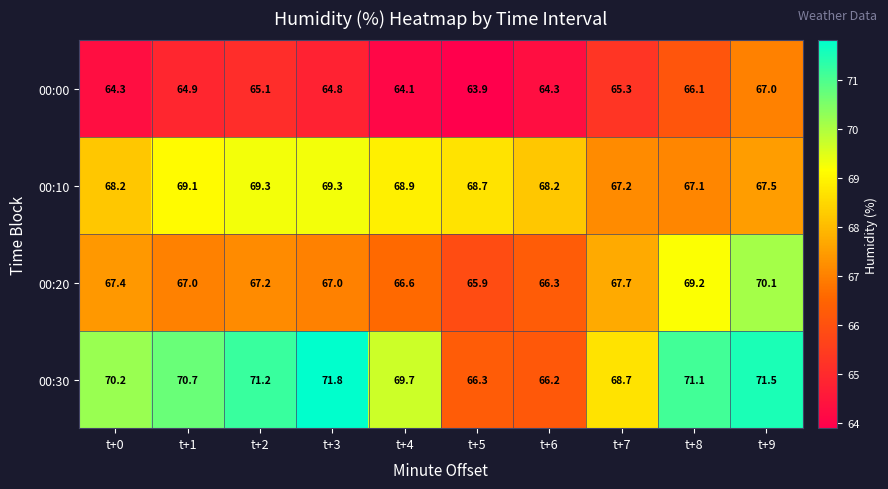

What is the difference between the 00:30 values at t+5 and t+4?

3.4